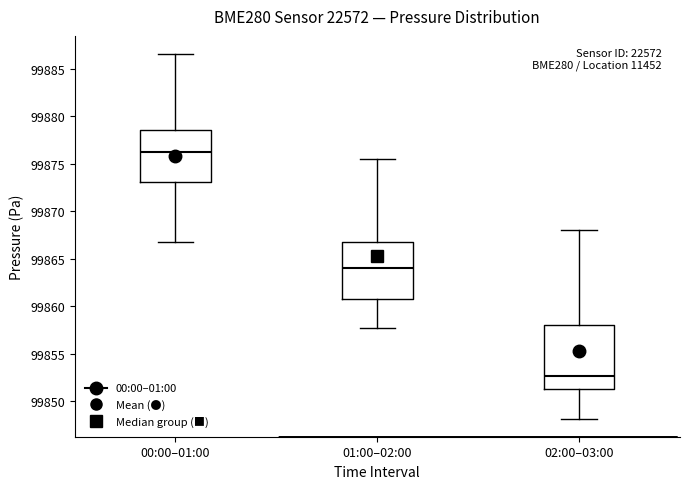

Which box's median line is the lowest?

02:00–03:00